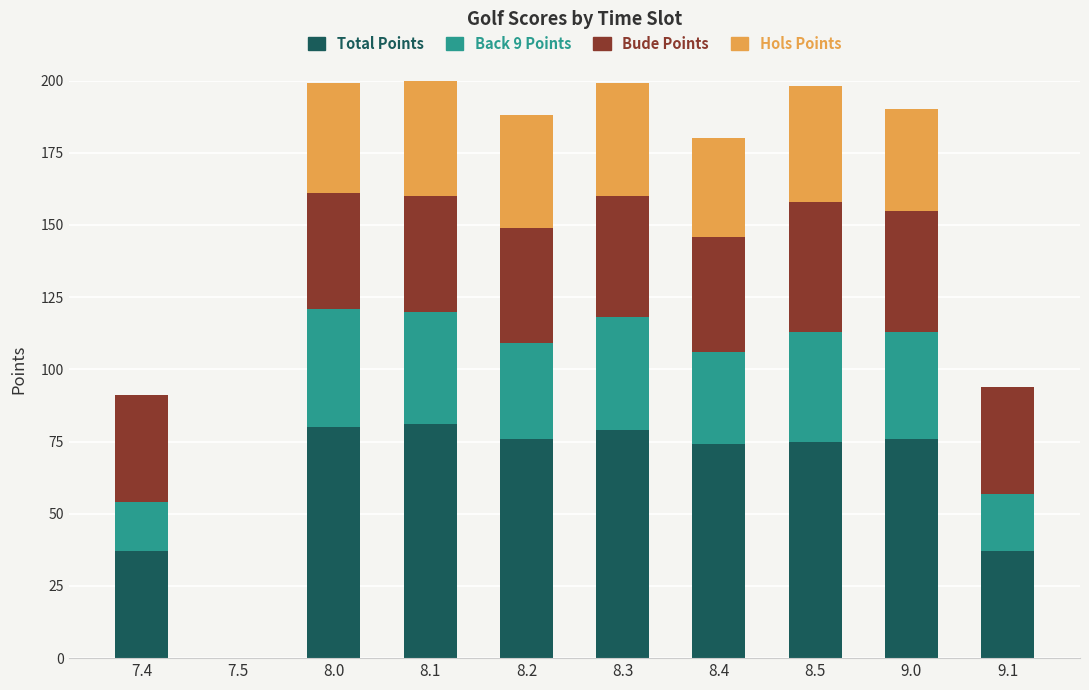

How many data points does each series have?

10